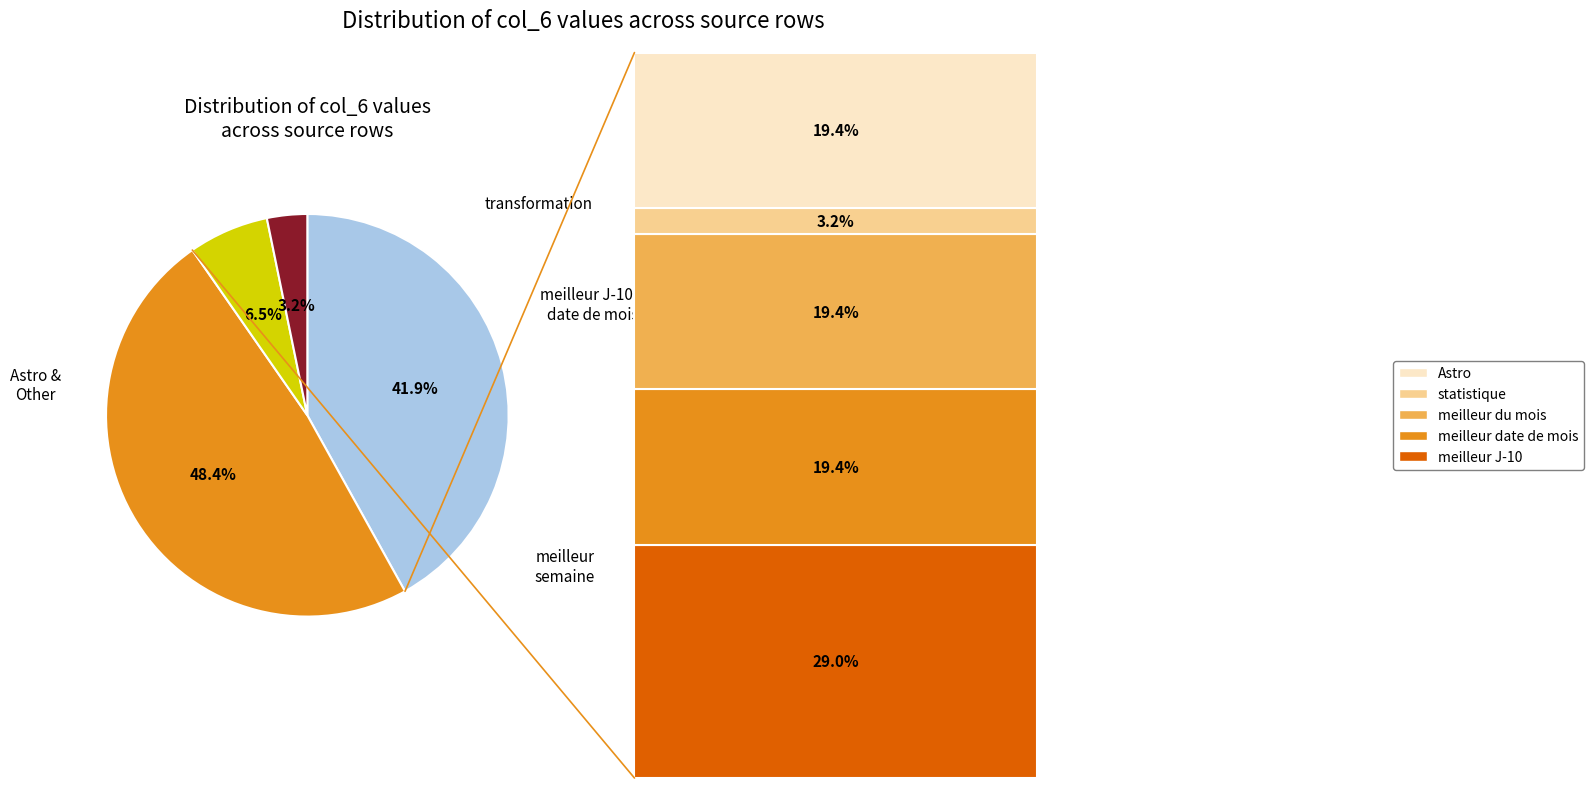

Is there any slice that represents more than half of the pie?

No